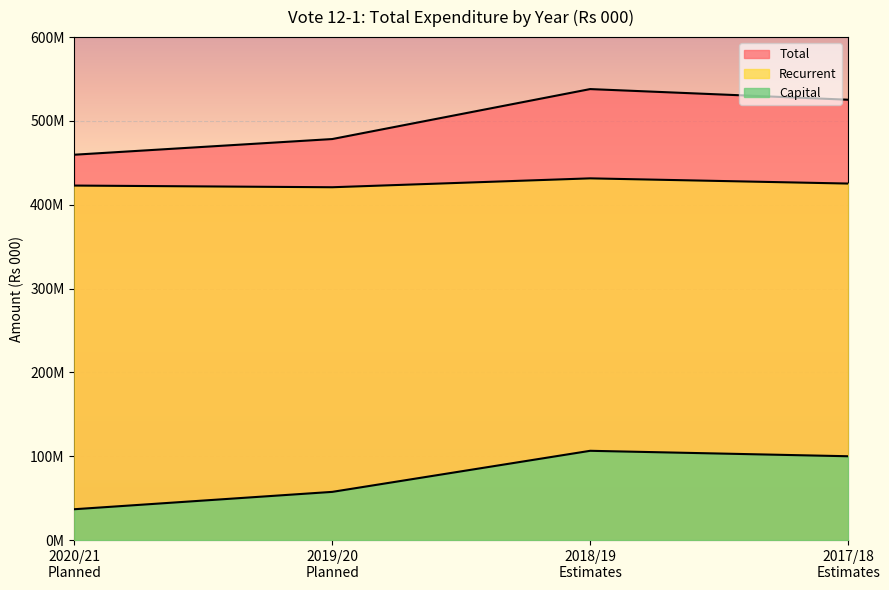

How many values in the Recurrent series exceed 425300000?

1